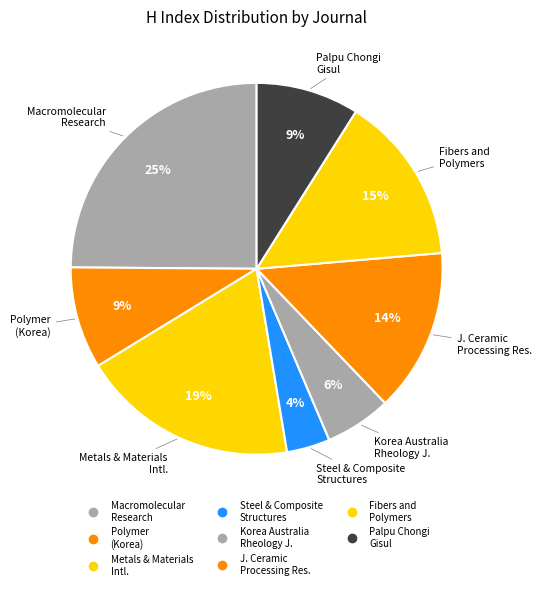

Count the number of slices in the pie.

8